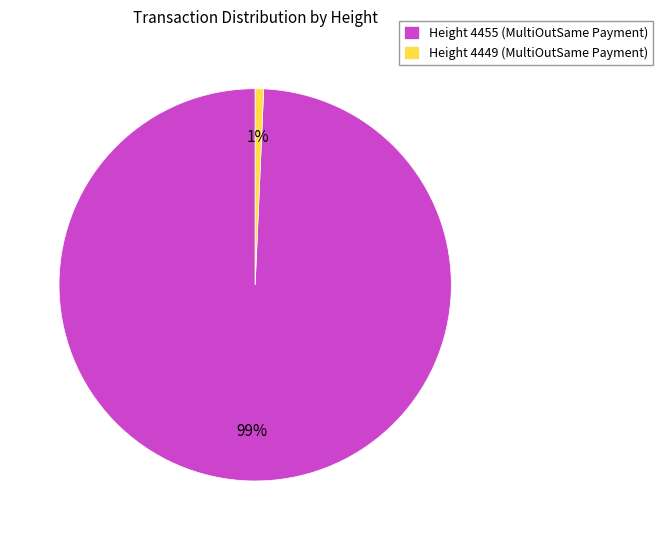

To the nearest percent, what is the combined percentage of Height 4449 (MultiOutSame Payment) and Height 4455 (MultiOutSame Payment)?

100%